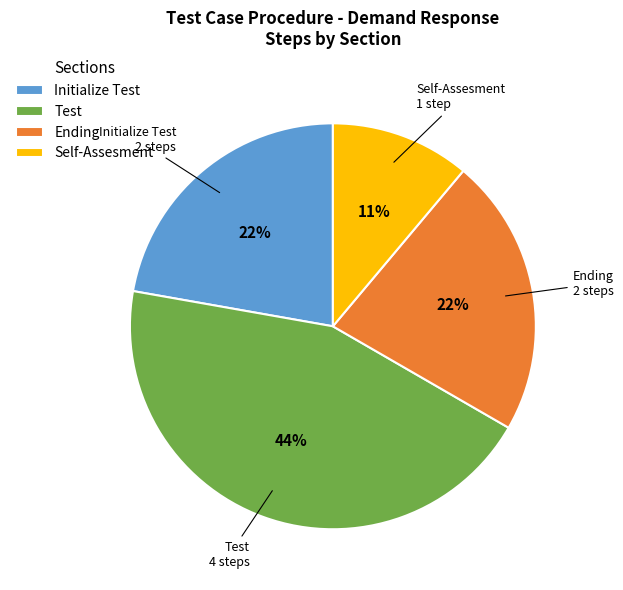

Count the number of slices in the pie.

4